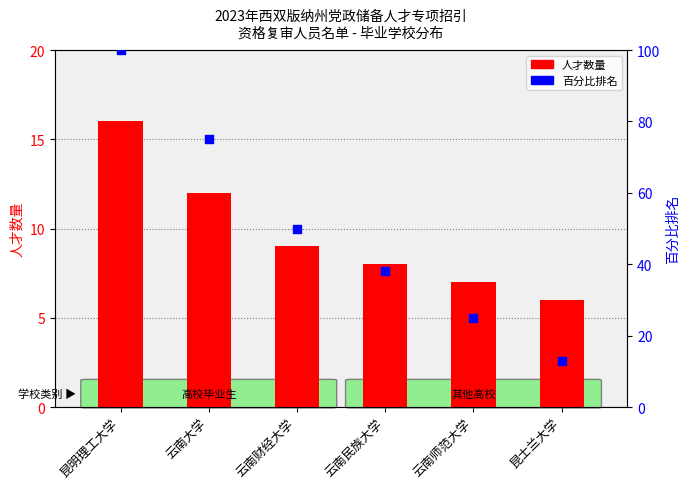

What are all the series names shown in the legend?

count, percentile rank within the sample